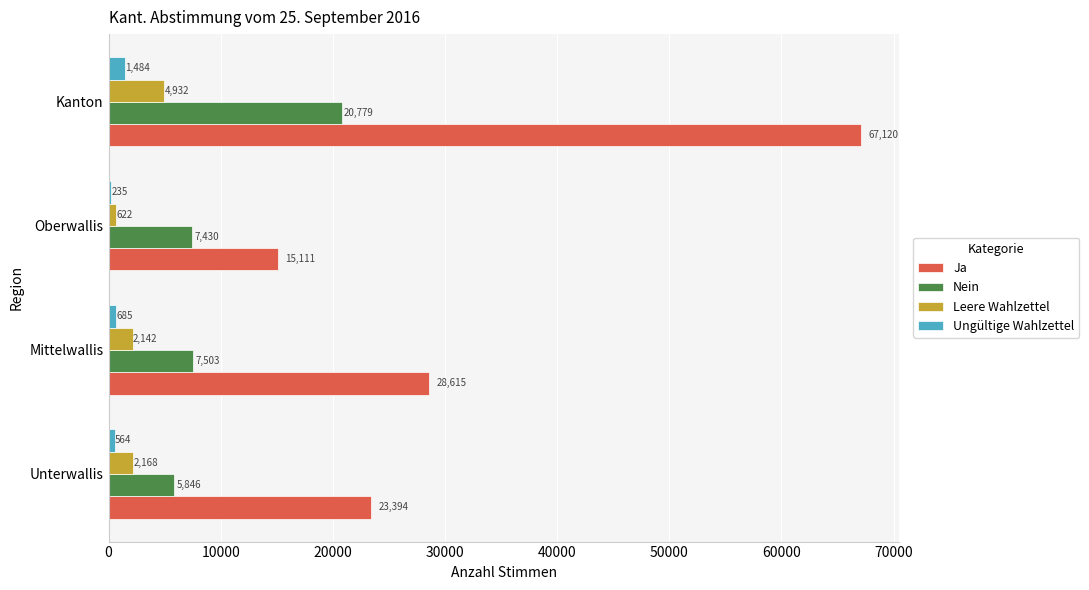

What is the spread (max minus min) of values at Mittelwallis?

27930